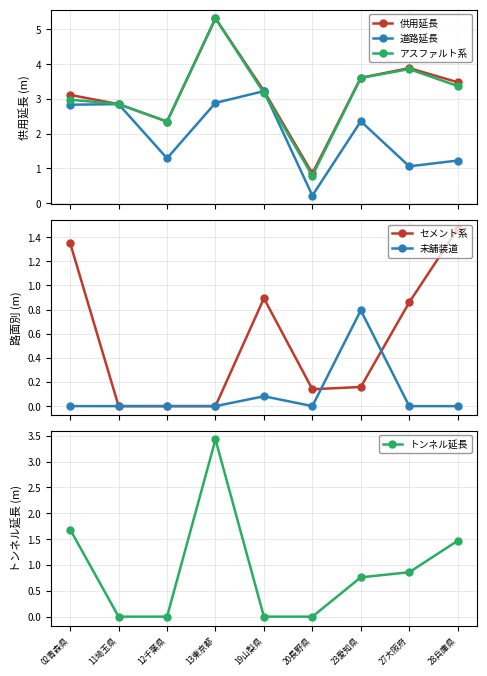

The value of 未舗装道 at 12千葉県 is -0.5. True or false?

False